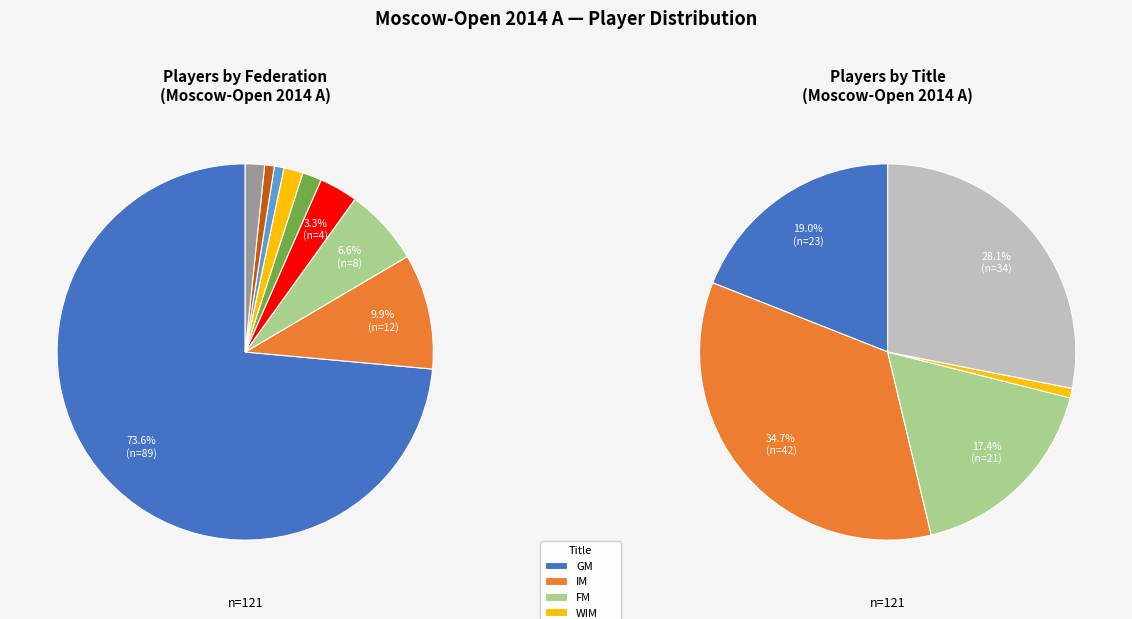

To the nearest percent, what percentage of the pie is TKM?

2%